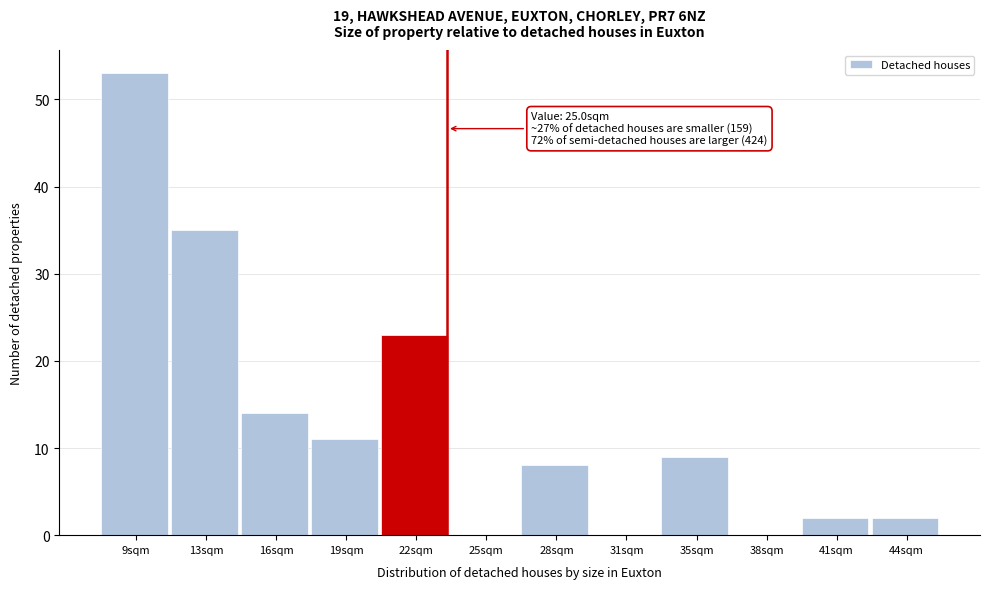

Reading left to right, extract all data points from this chart.

9sqm=53	13sqm=35	16sqm=14	19sqm=11	22sqm=23	25sqm=0	28sqm=8	31sqm=0	35sqm=9	38sqm=0	41sqm=2	44sqm=2